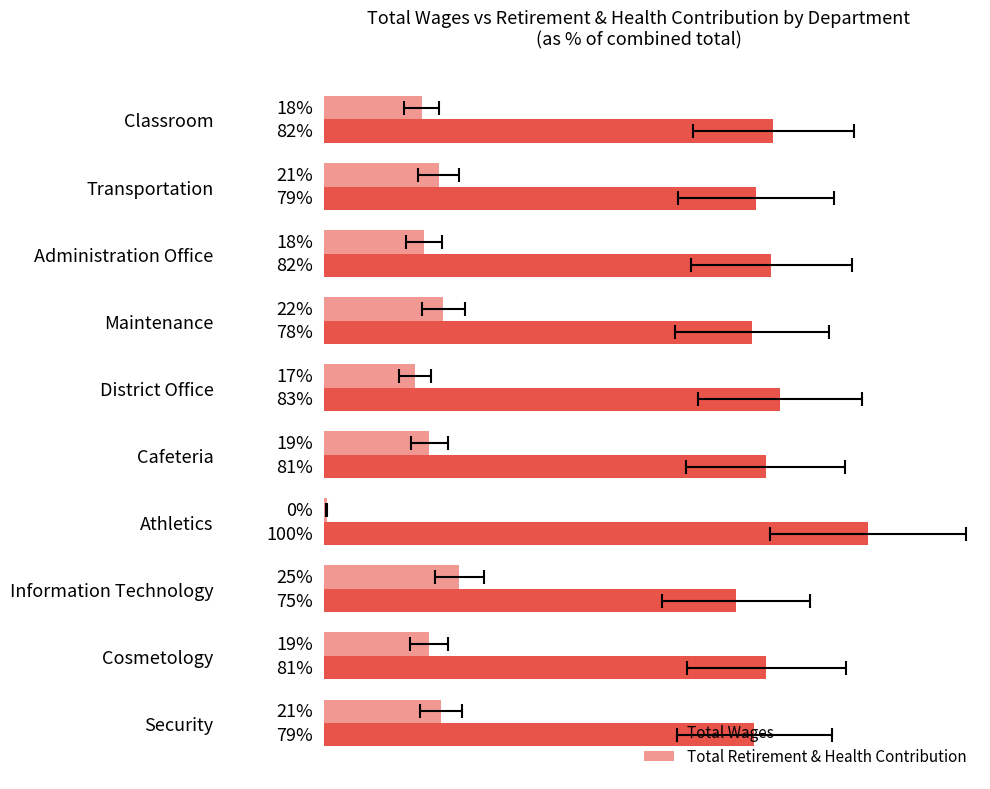

What is the average value of the Total Retirement & Health Contribution series?

18.0